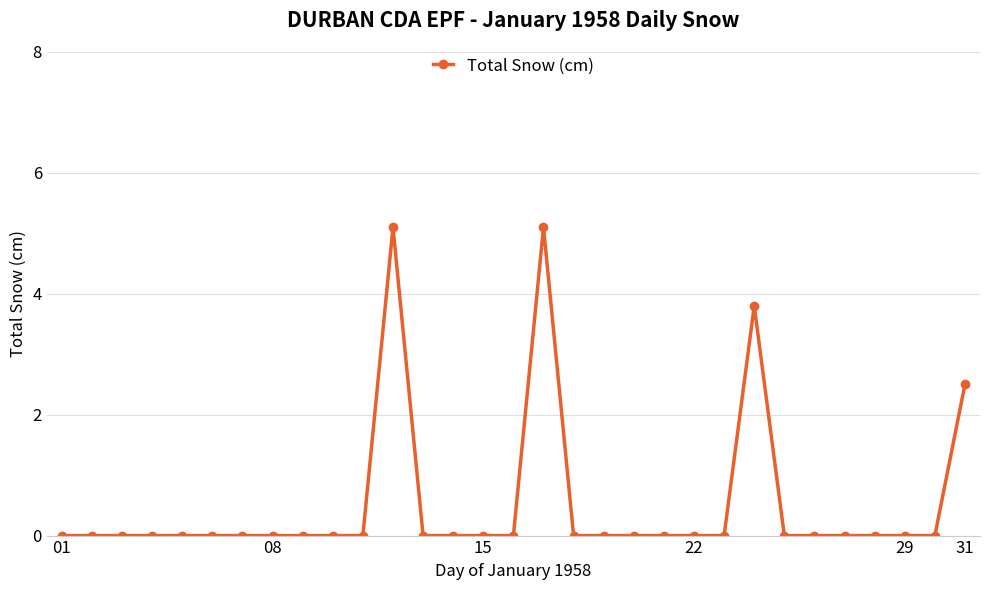

Count the number of data series in this chart.

1